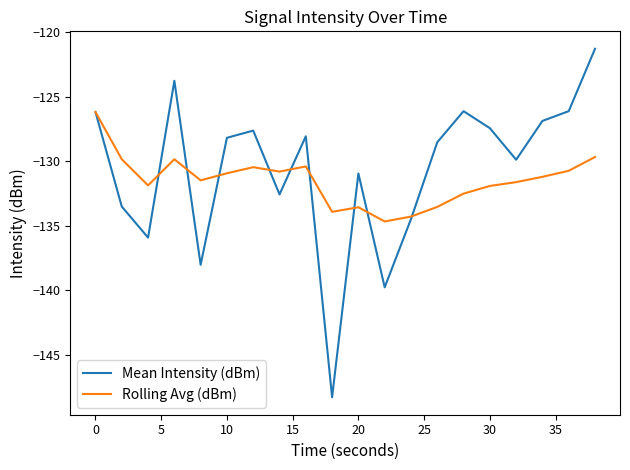

List the series in order of their peak value, highest first.

Mean Intensity (dBm), Rolling Avg (dBm)